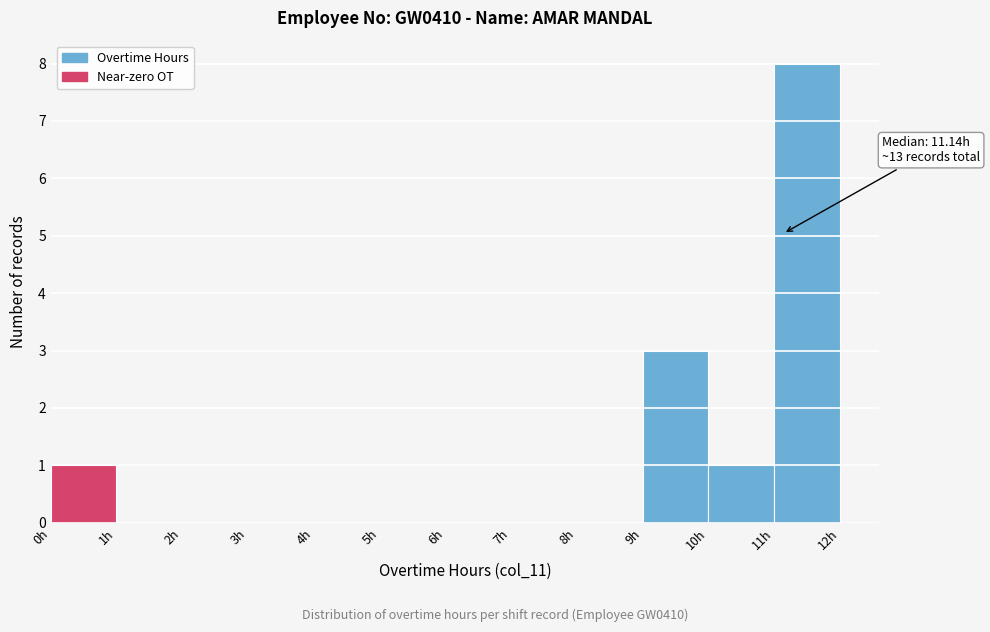

Over which range of the x-axis is the bar tallest?

11 to 12